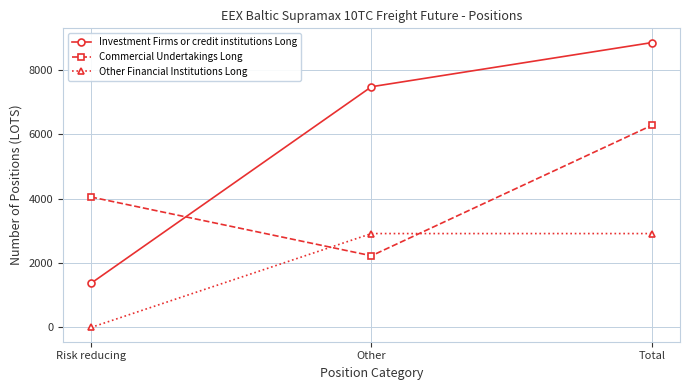

How many values in the Investment Firms or credit institutions Long series are below 7470?

1